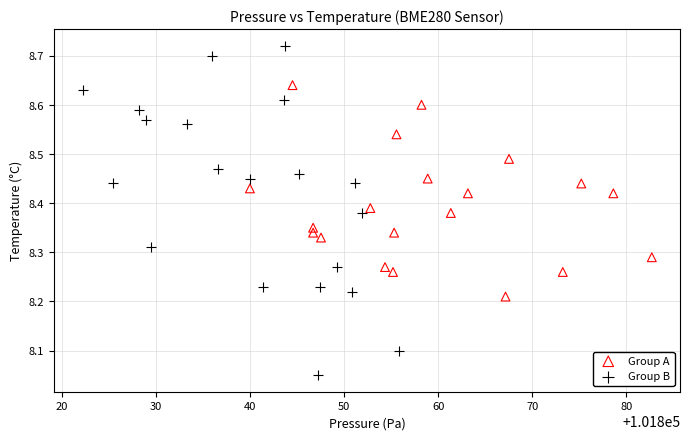

Which series reaches the minimum Y coordinate?

Group B